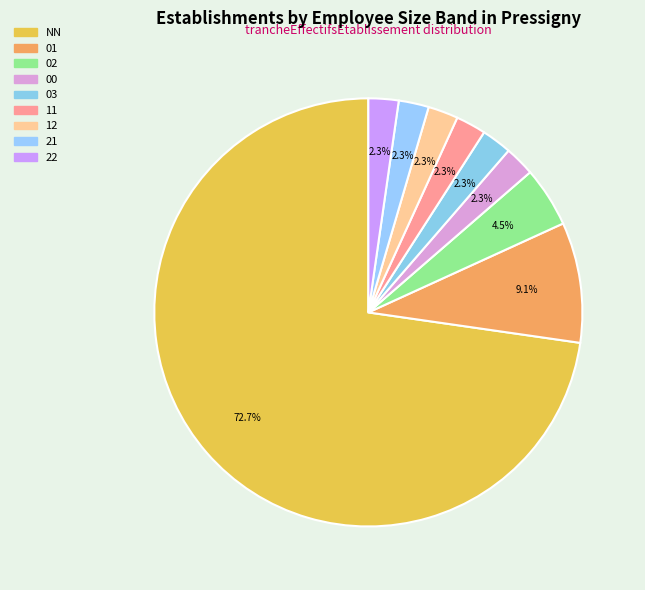

Which has a higher value, 02 or 21?

02